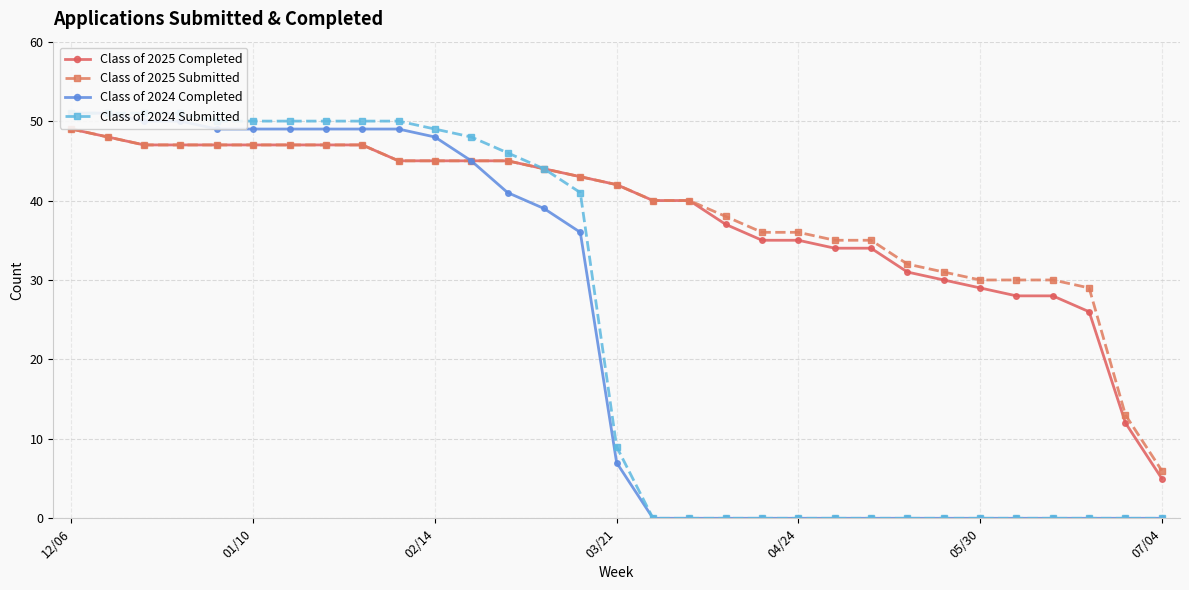

Rank the series by their maximum value, from highest to lowest.

Class of 2024 Completed, Class of 2024 Submitted, Class of 2025 Completed, Class of 2025 Submitted